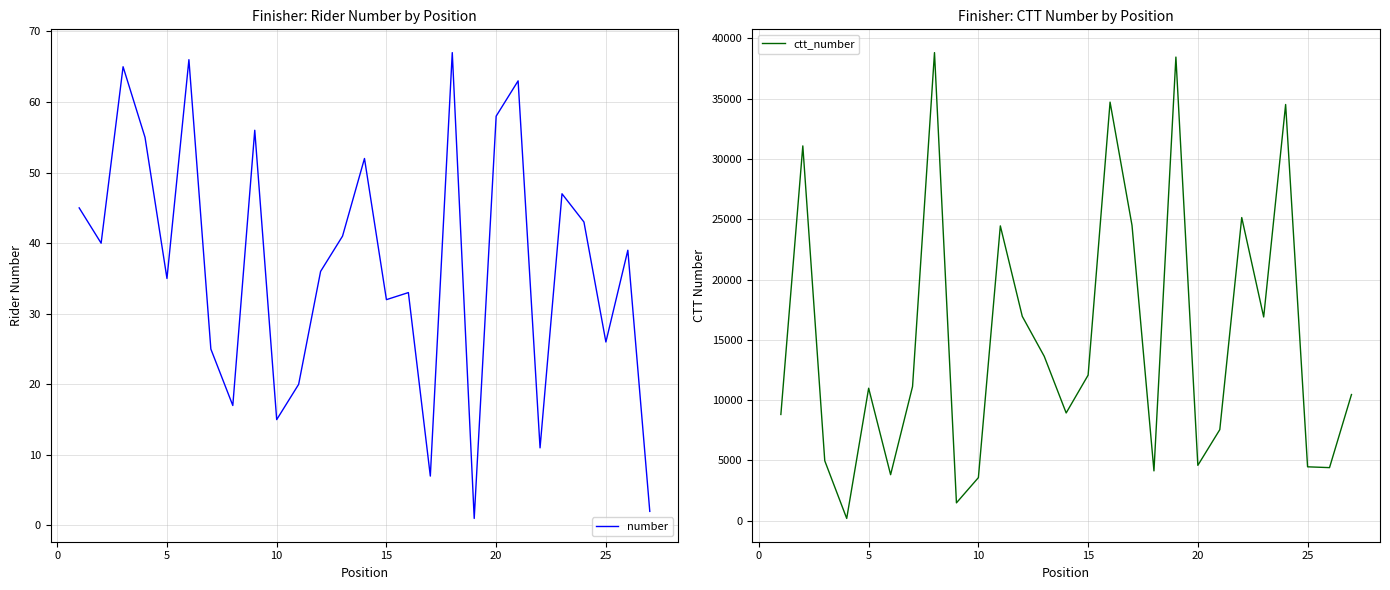

Which series has the largest range (max minus min)?

ctt_number